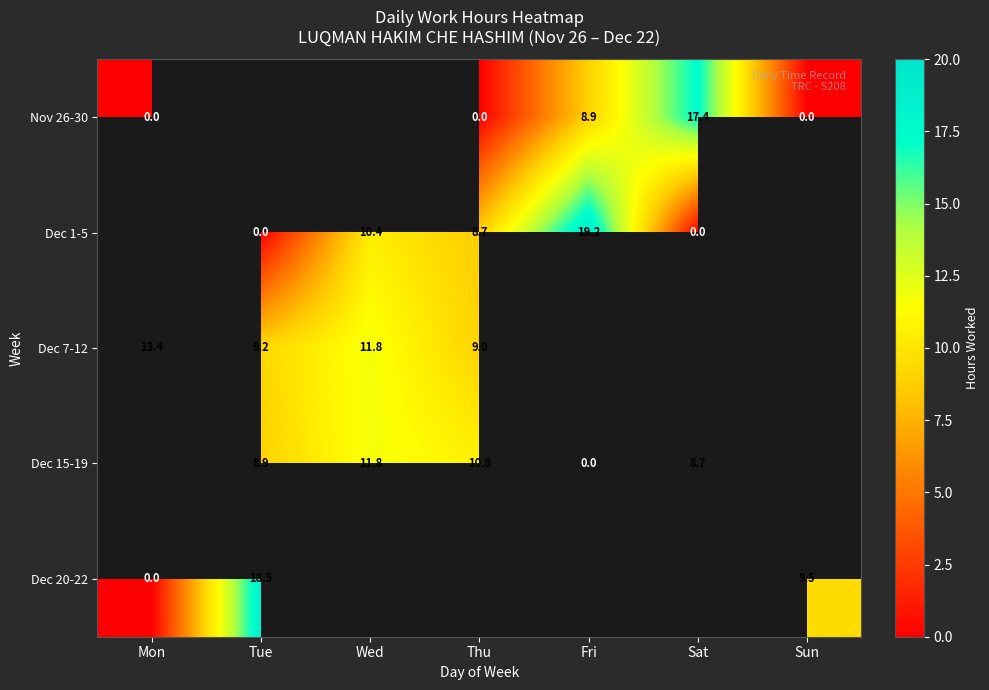

What is the sum of the Nov 26-30 values at Sat and Mon?

17.4